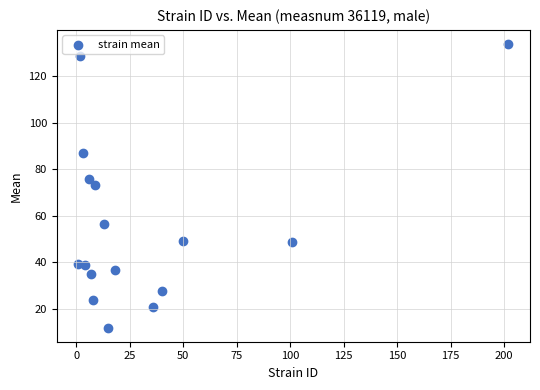

What is the range of Y values (max minus min)?

121.9